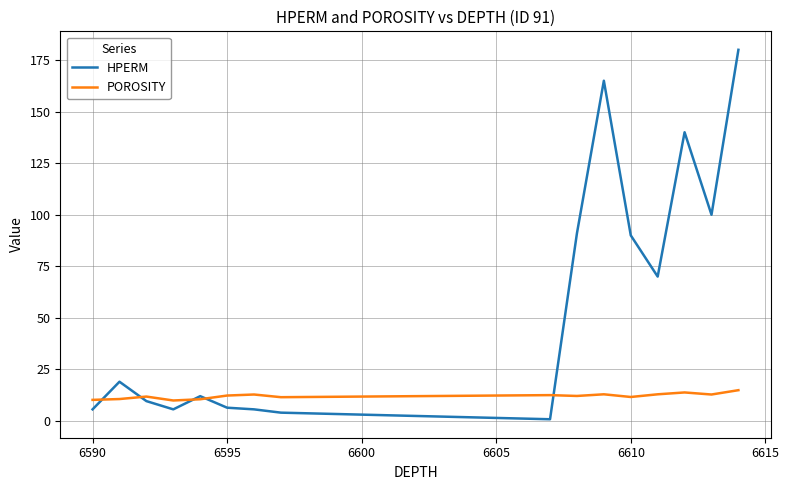

What is the maximum value shown in the chart?

180.0